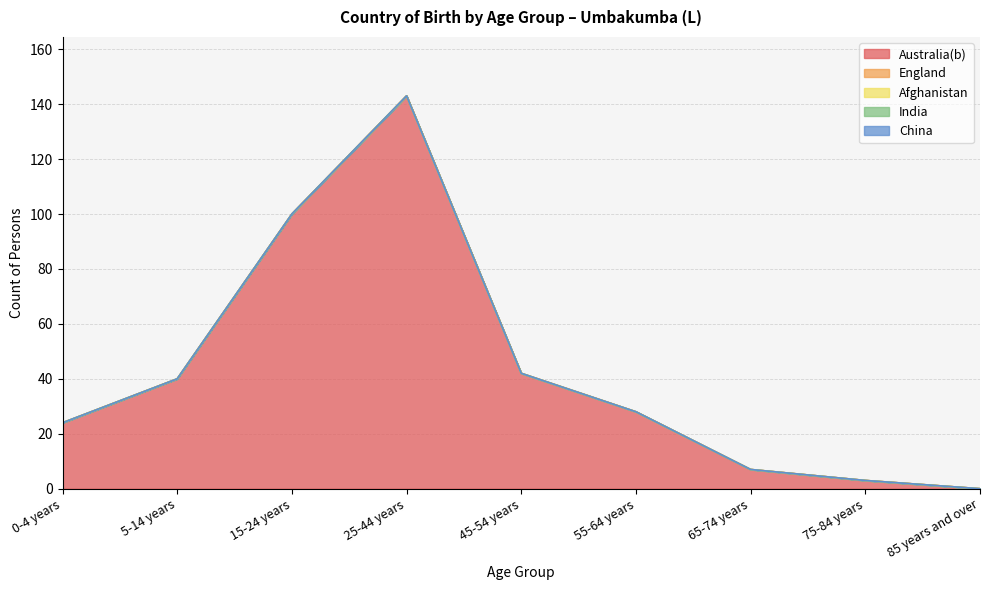

Reading right to left, list all the values displayed in this chart.

Australia(b): 0	3	7	28	42	143	100	40	24
England: 0	0	0	0	0	0	0	0	0
Afghanistan: 0	0	0	0	0	0	0	0	0
India: 0	0	0	0	0	0	0	0	0
China: 0	0	0	0	0	0	0	0	0